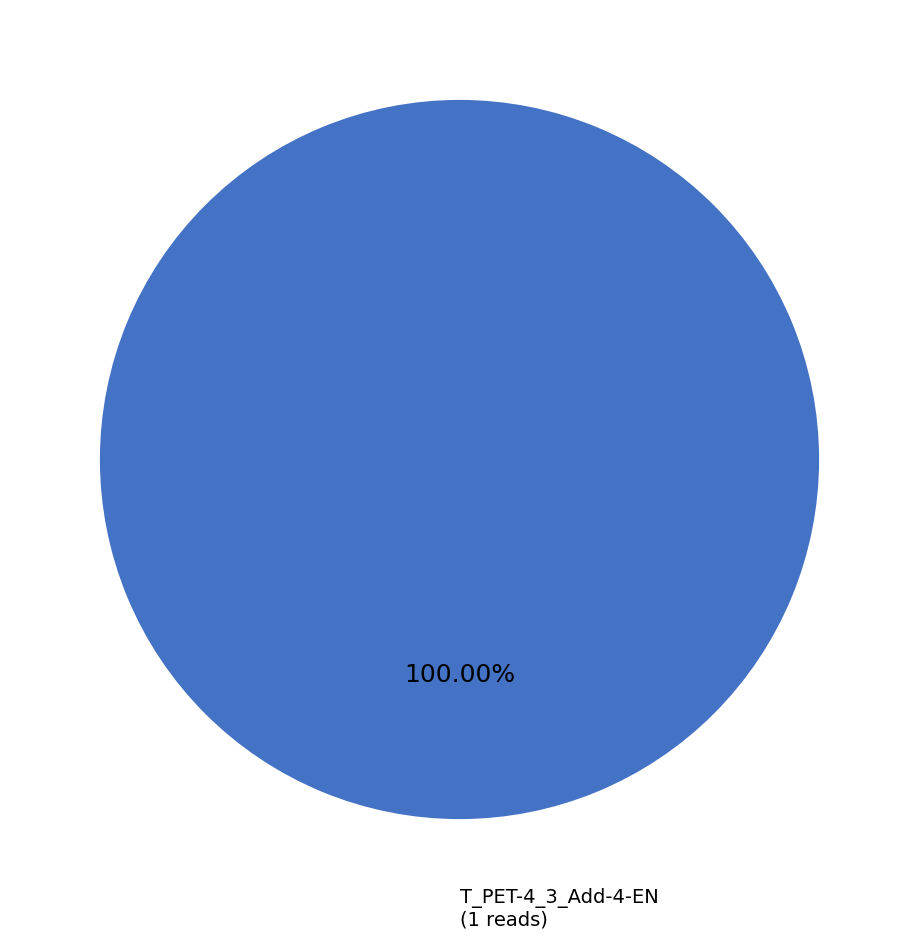

Is there a majority slice in this chart?

Yes